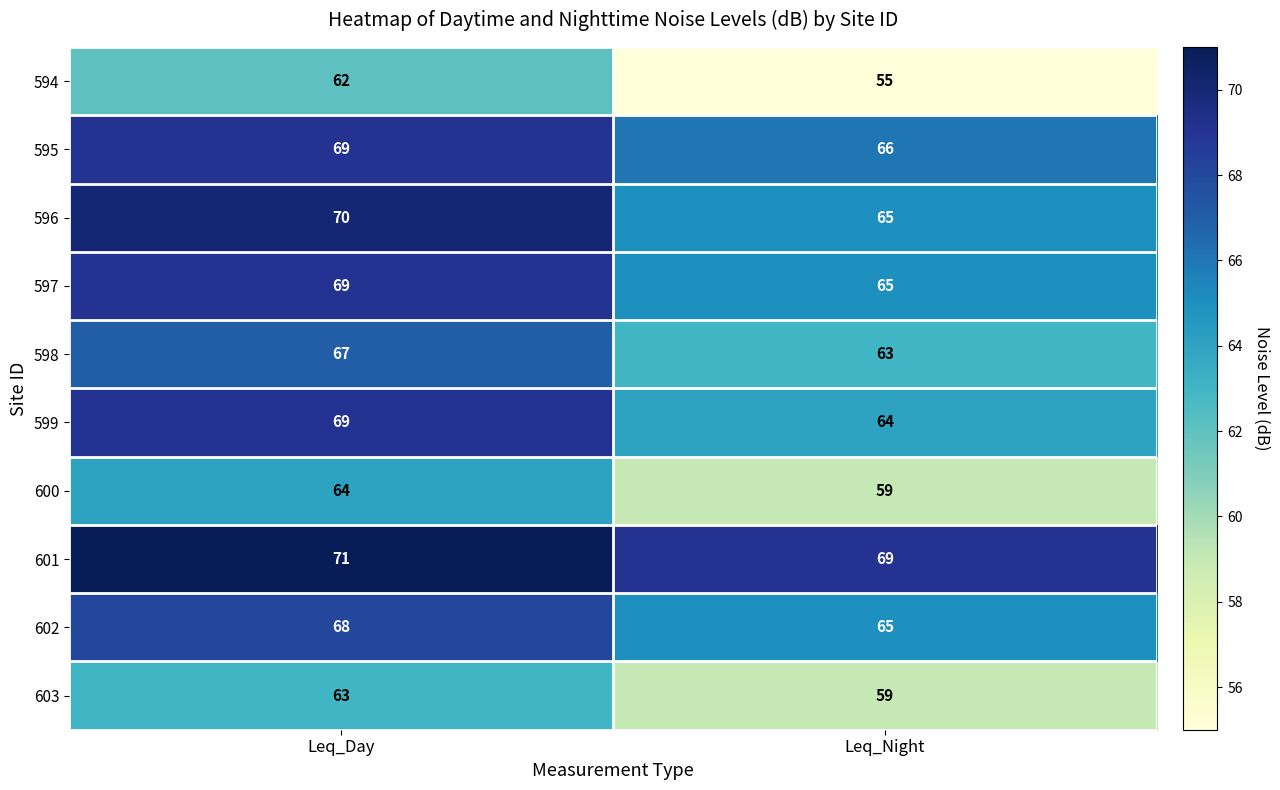

At how many categories does at least one series exceed 56?

2